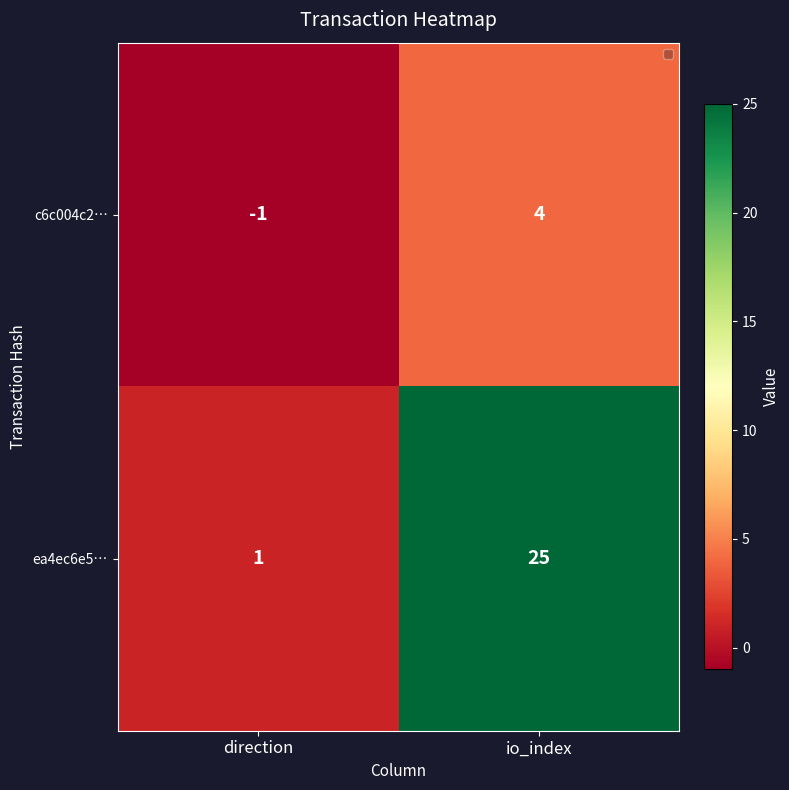

At which category is the sum across all series the highest?

io_index